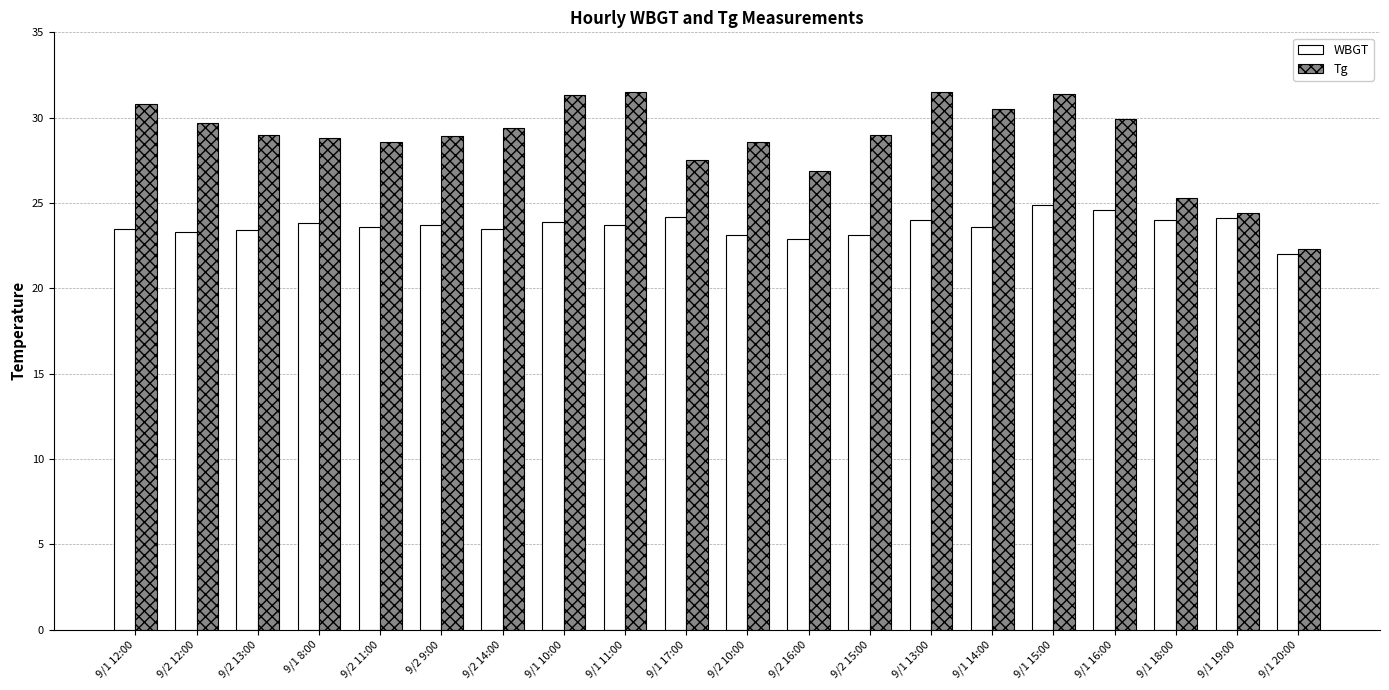

How many categories are shown in the chart?

20